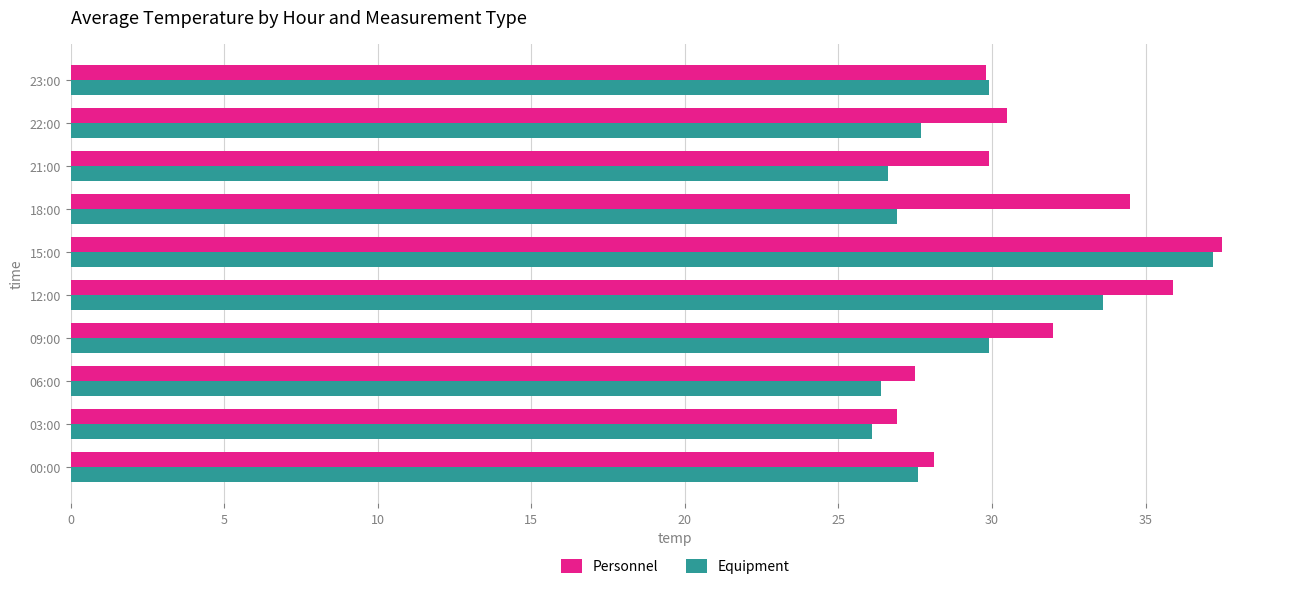

The value of Equipment at 22:00 is 27.7. True or false?

True